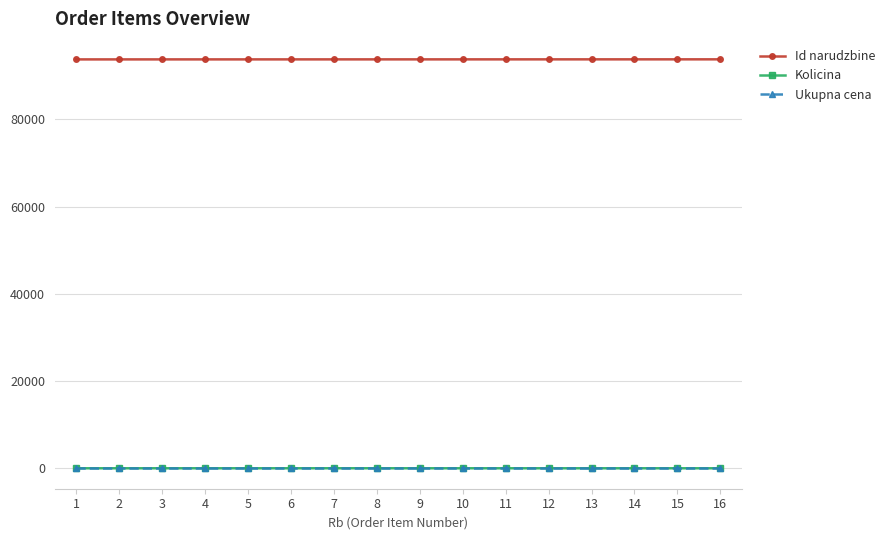

Is this an area chart (filled region under the line)?

No